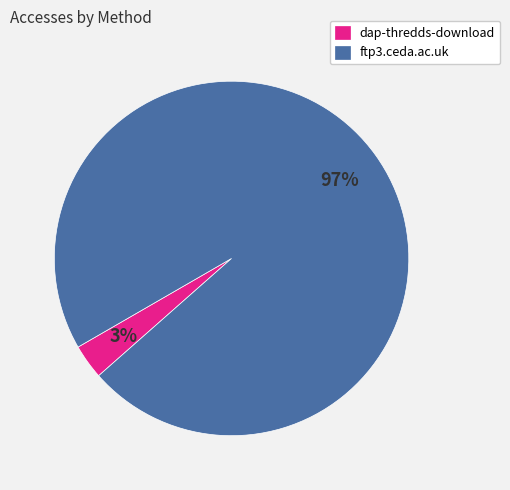

Which slice is the largest?

ftp3.ceda.ac.uk